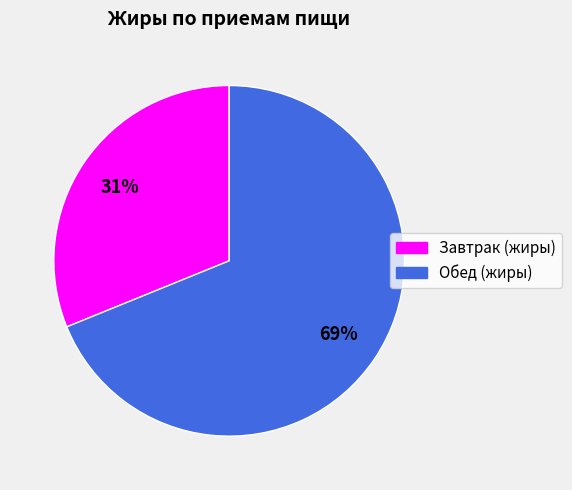

Between Завтрак (жиры) and Обед (жиры), which is larger?

Обед (жиры)